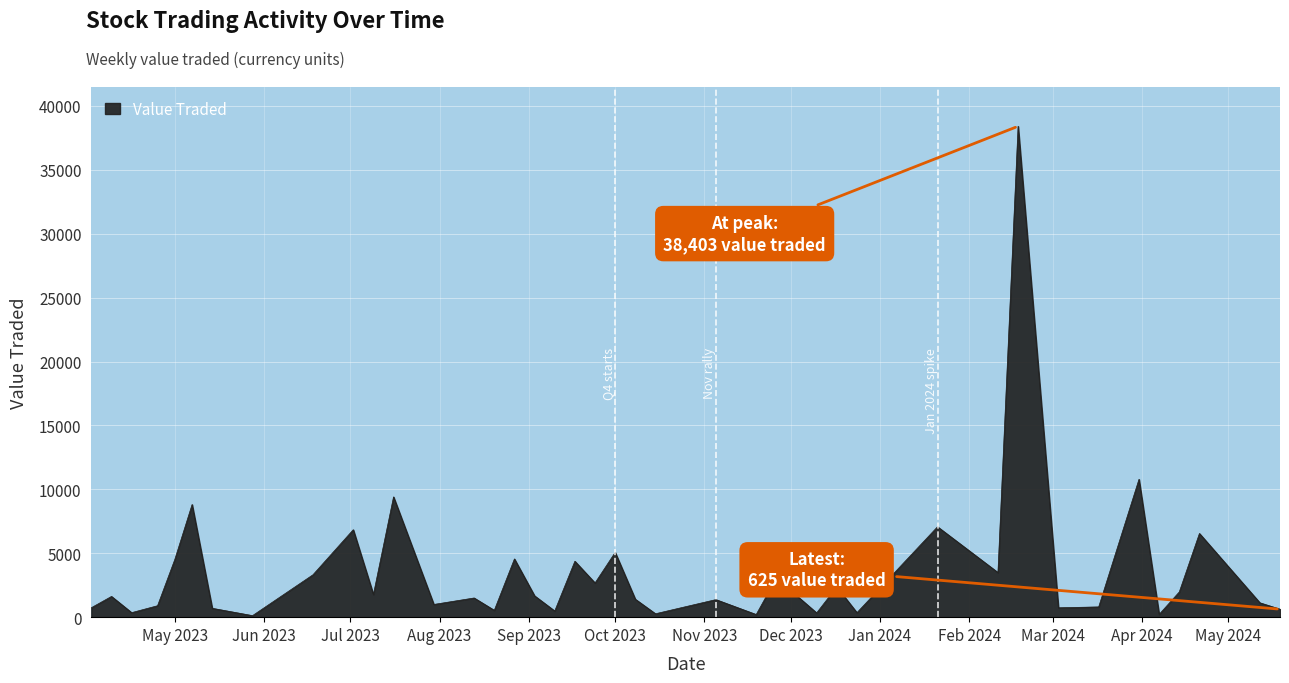

What is the greatest value displayed?

38403